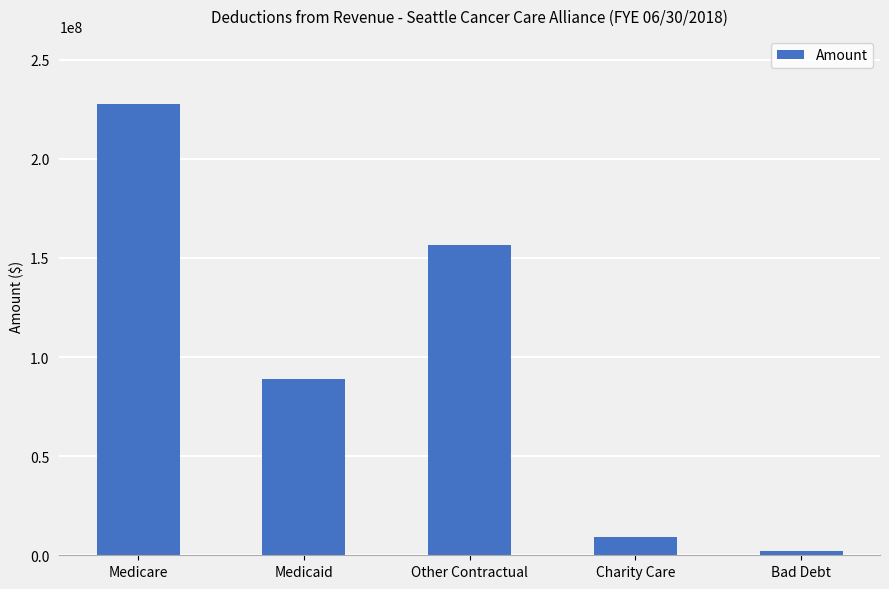

List the labels in order of value, smallest first.

Bad Debt, Charity Care, Medicaid, Other Contractual, Medicare